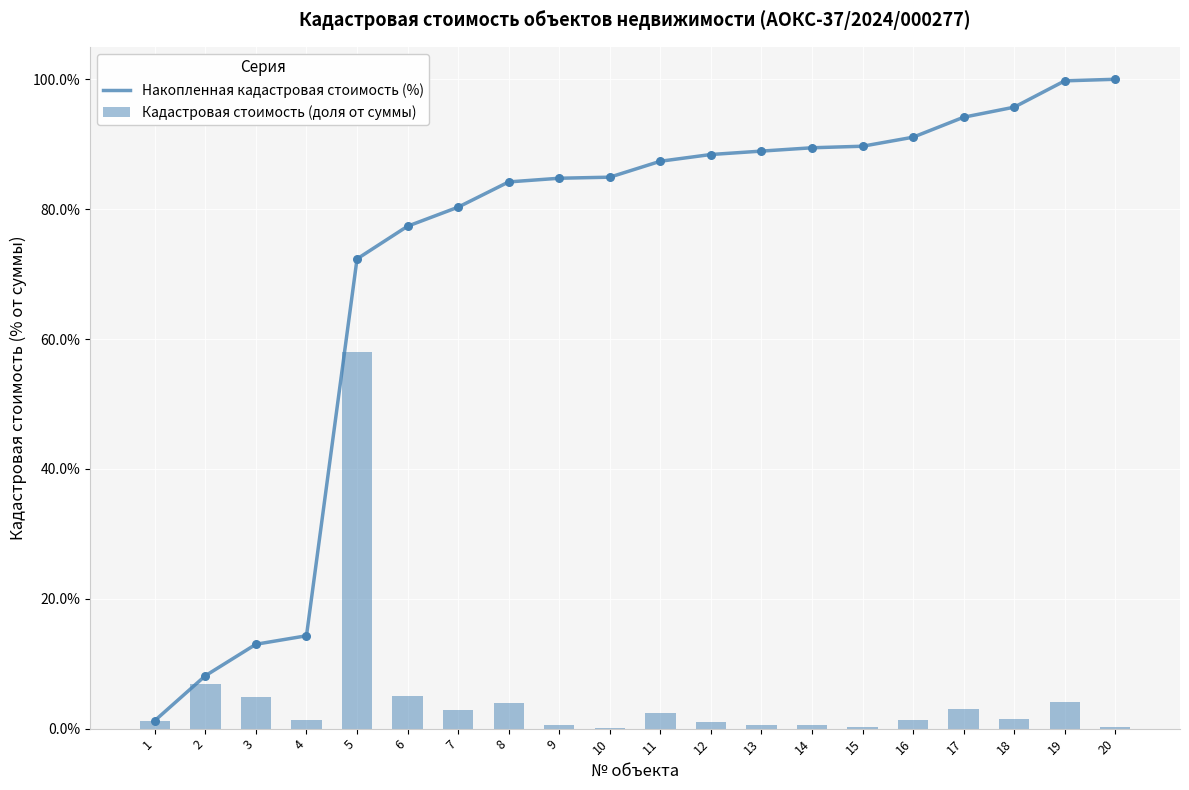

Which series contains the lowest Y value?

Кадастровая стоимость (доля от суммы)